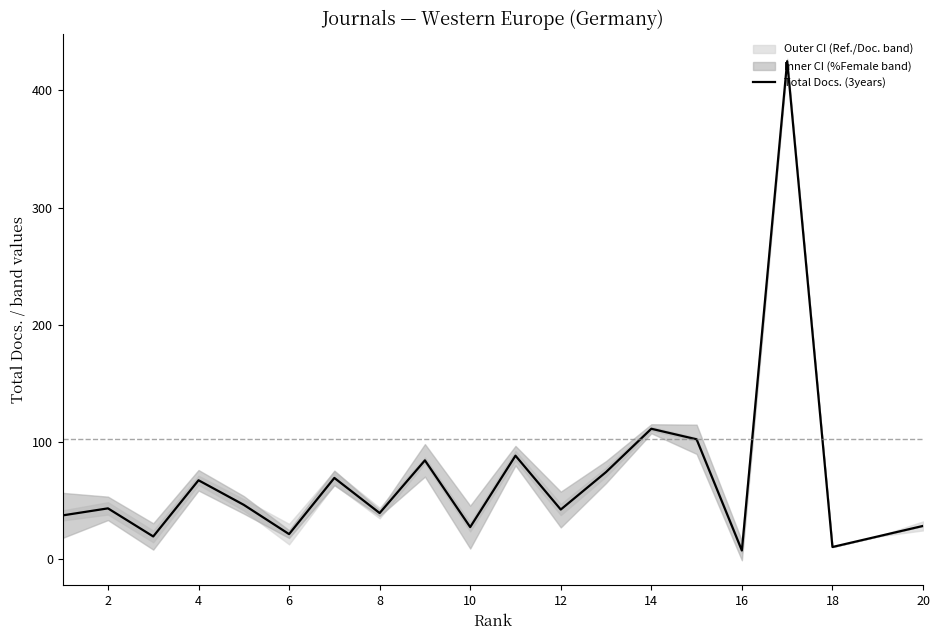

Approximately how many times larger is the value at 4 compared to 14?

0.5